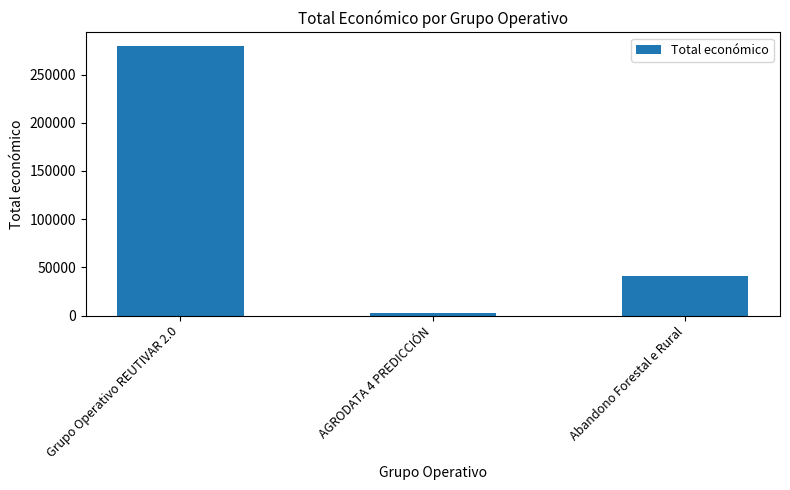

The value at Abandono Forestal e Rural is 40814. True or false?

True